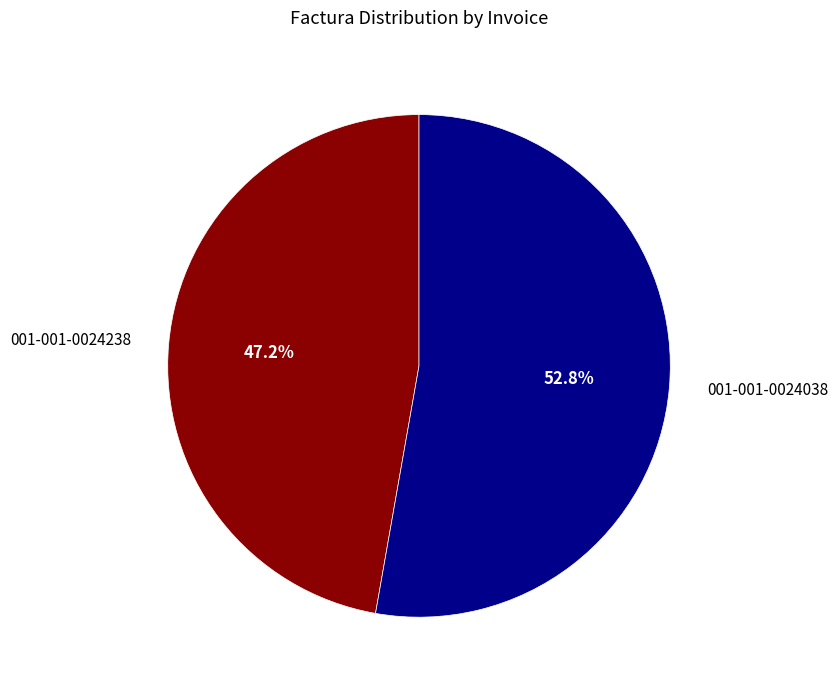

How much of the chart is everything except 001-001-0024038?

47.2%